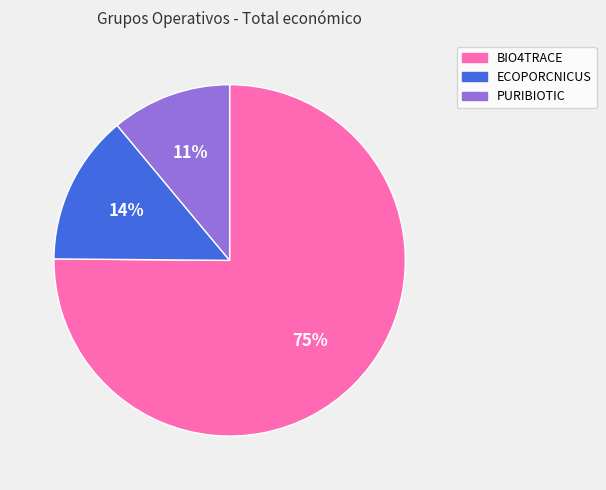

Is there a majority slice in this chart?

Yes